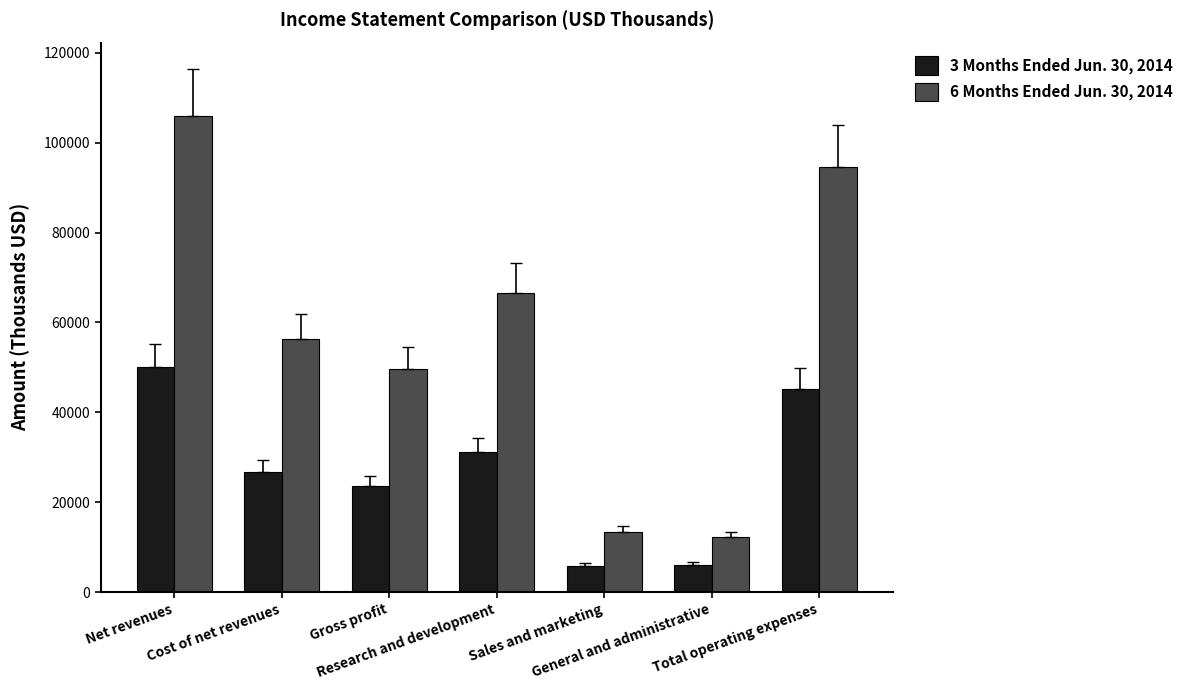

The 6 Months Ended Jun. 30, 2014 series shows 105855 at Net revenues. True or false?

True